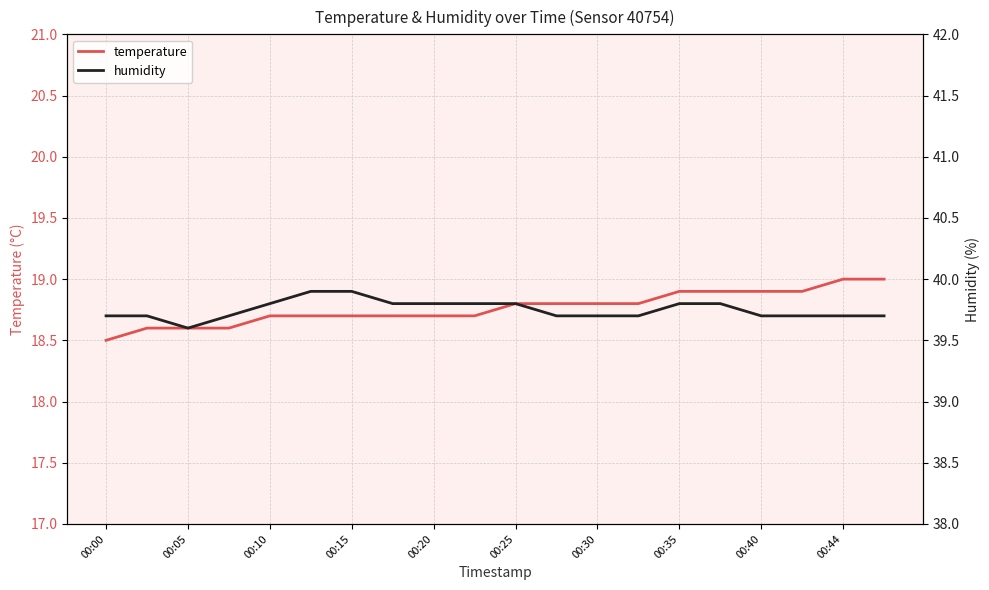

What is the highest value of the temperature series?

19.0